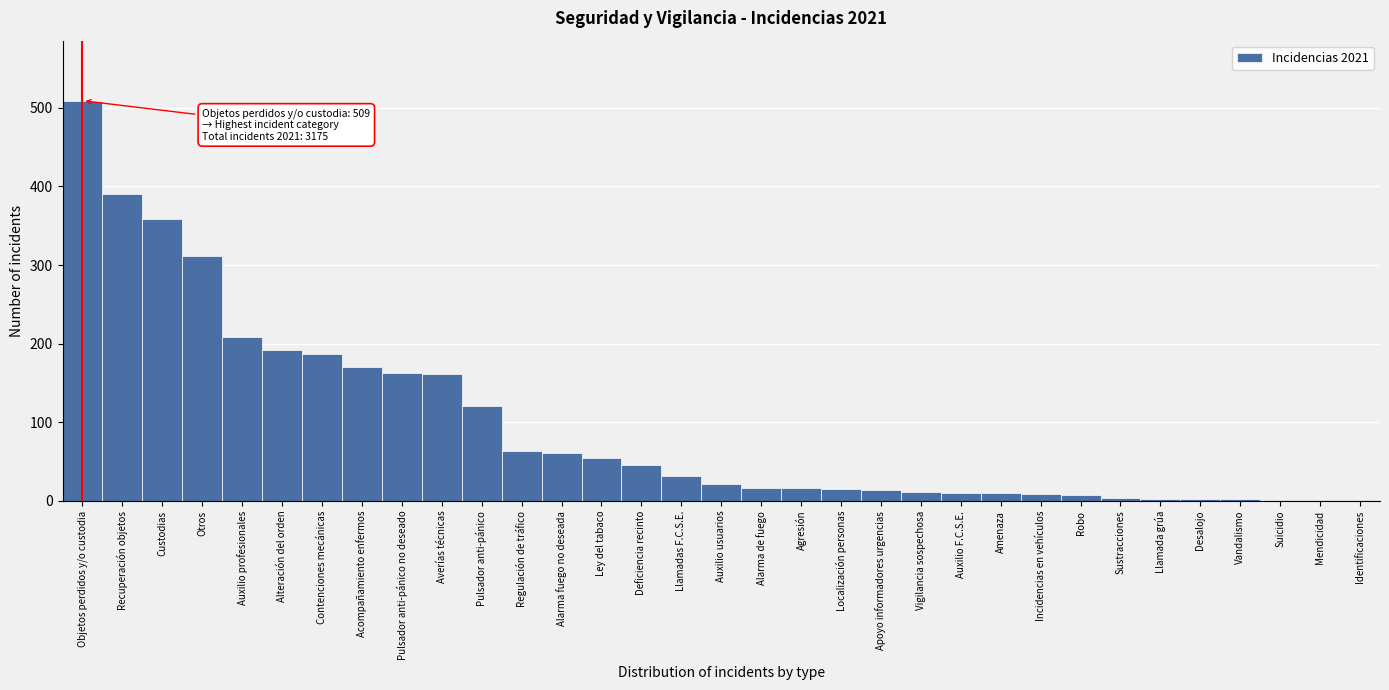

Which label corresponds to the largest value in the chart?

Objetos perdidos y/o custodia